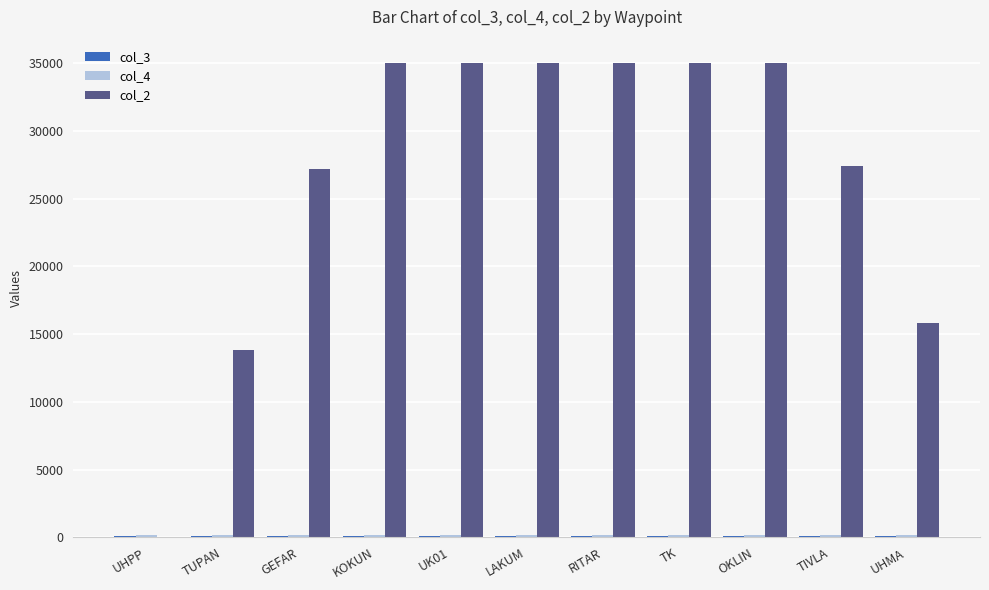

The value of col_2 at GEFAR is 27200.0. True or false?

True